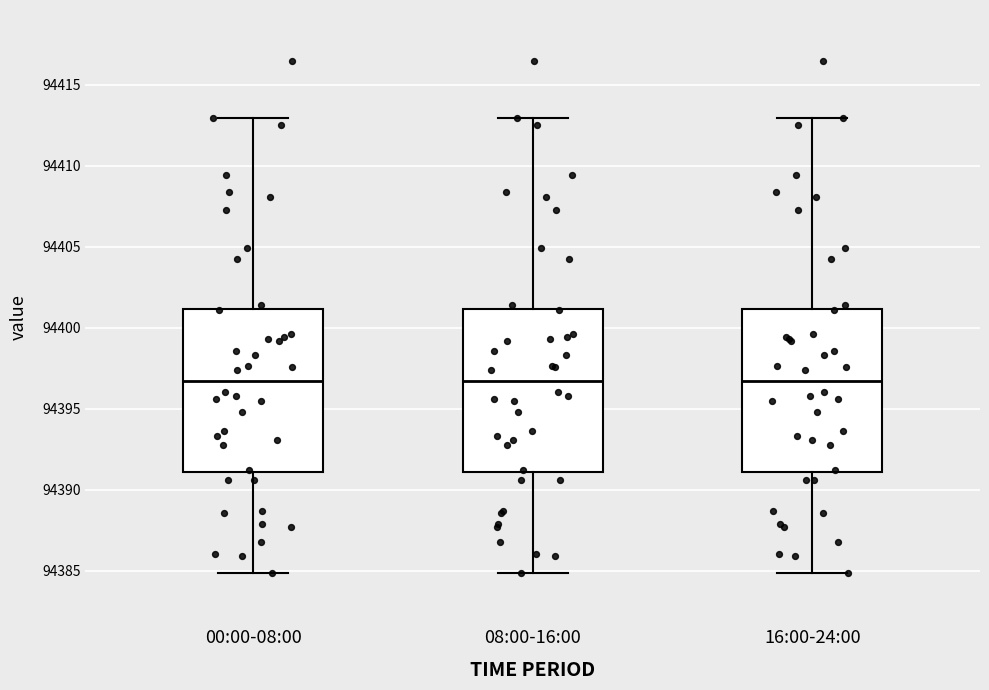

Where does the upper whisker of the box for 00:00-08:00 end on the y-axis? The values are not printed on the chart, so give them approximately, as read against the axis.

94413.0